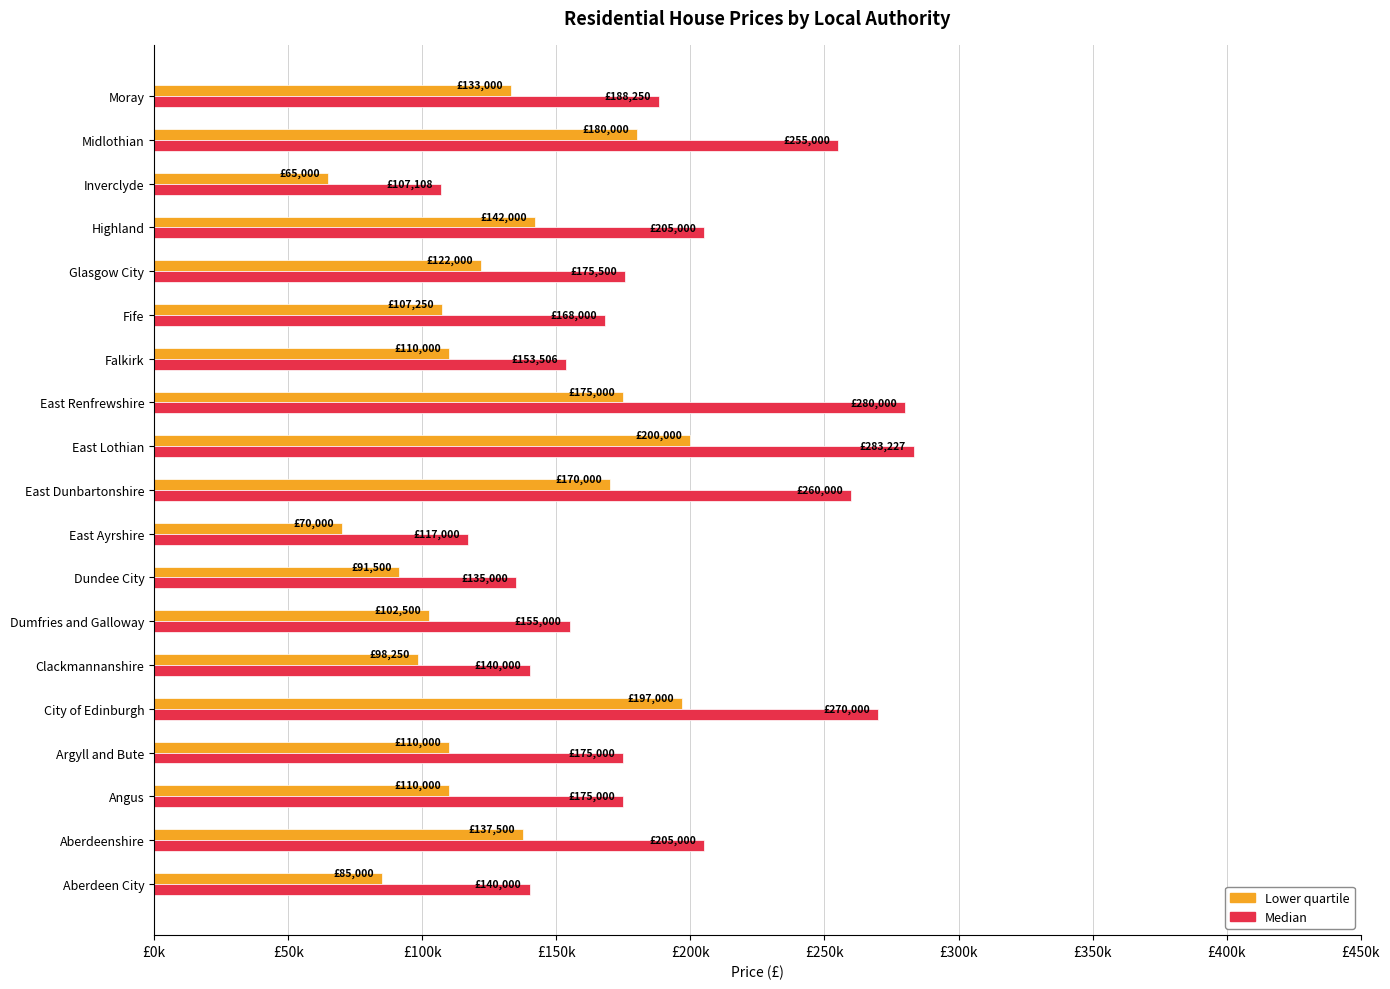

List the series in order of their peak value, lowest first.

Lower quartile, Median